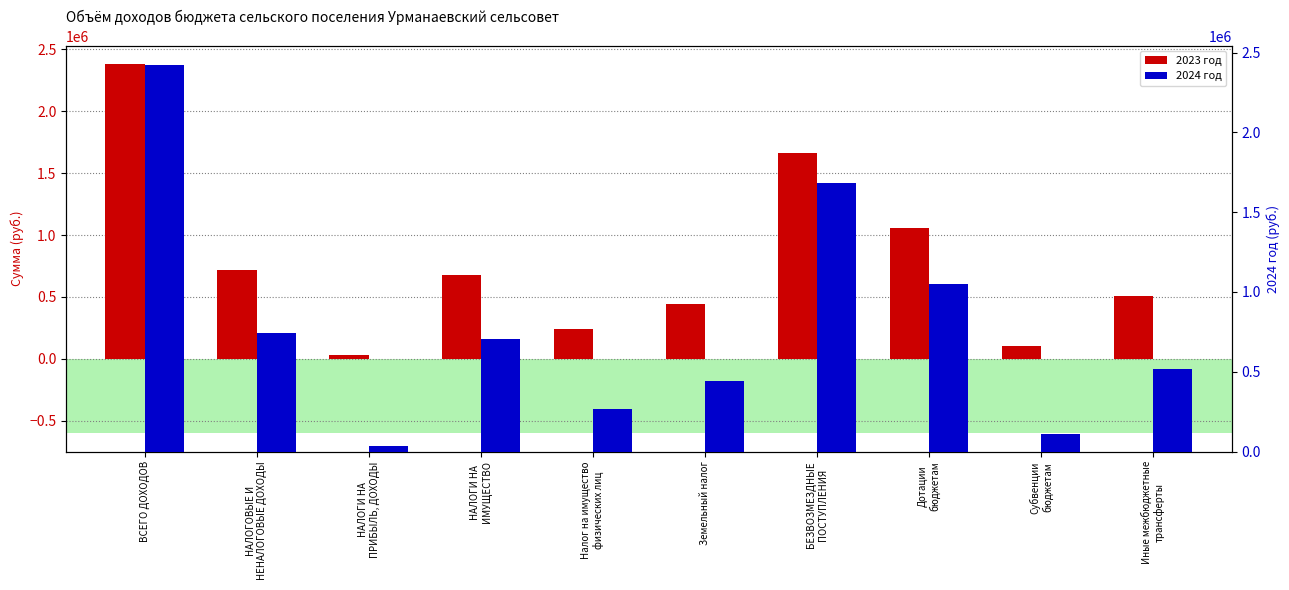

List the series in order of their peak value, highest first.

2024 год, 2023 год